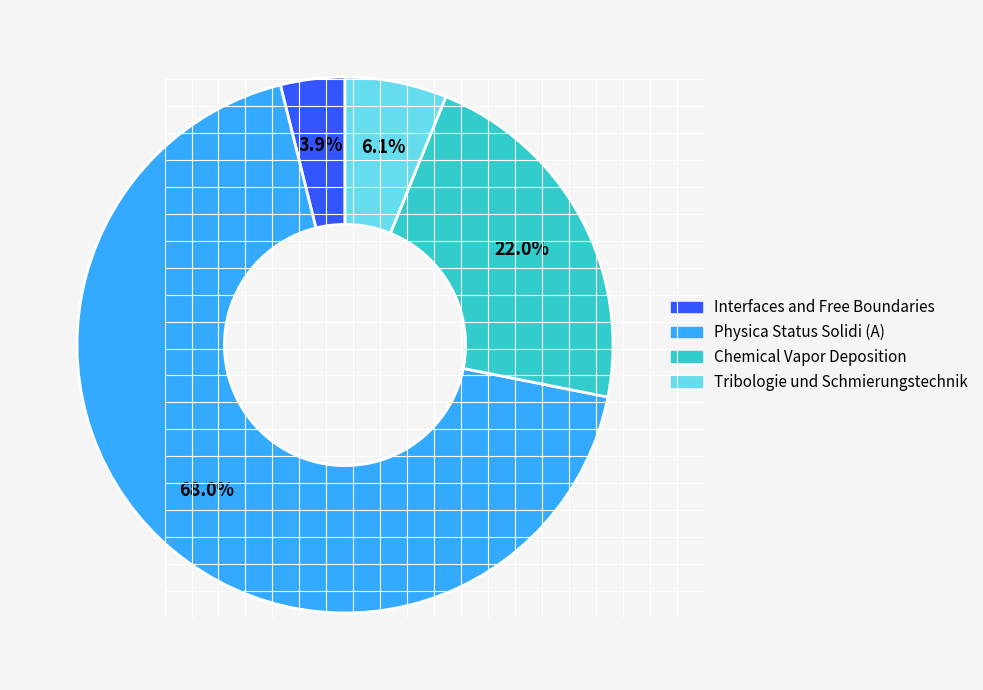

To the nearest percent, what is the combined percentage of Chemical Vapor Deposition and Interfaces and Free Boundaries?

26%